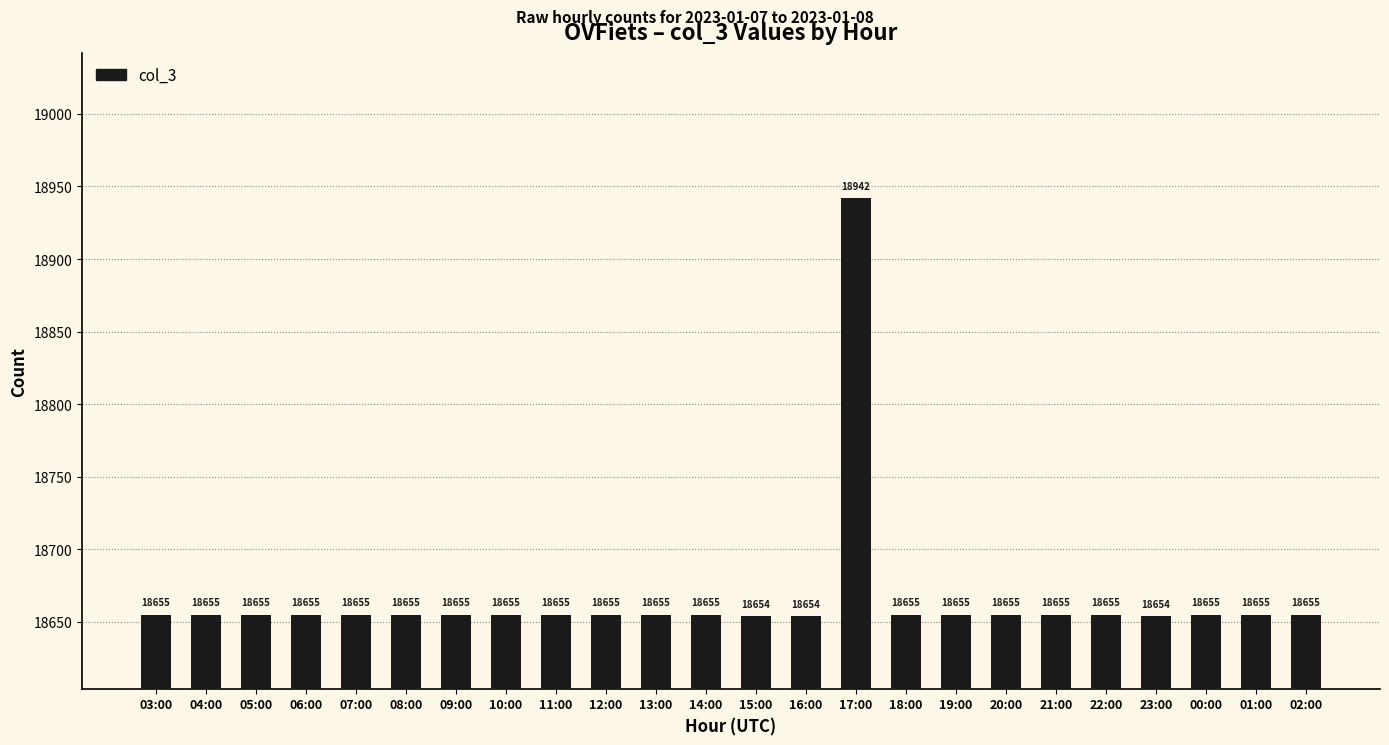

Is it true that the value at 23:00 is 18654?

True